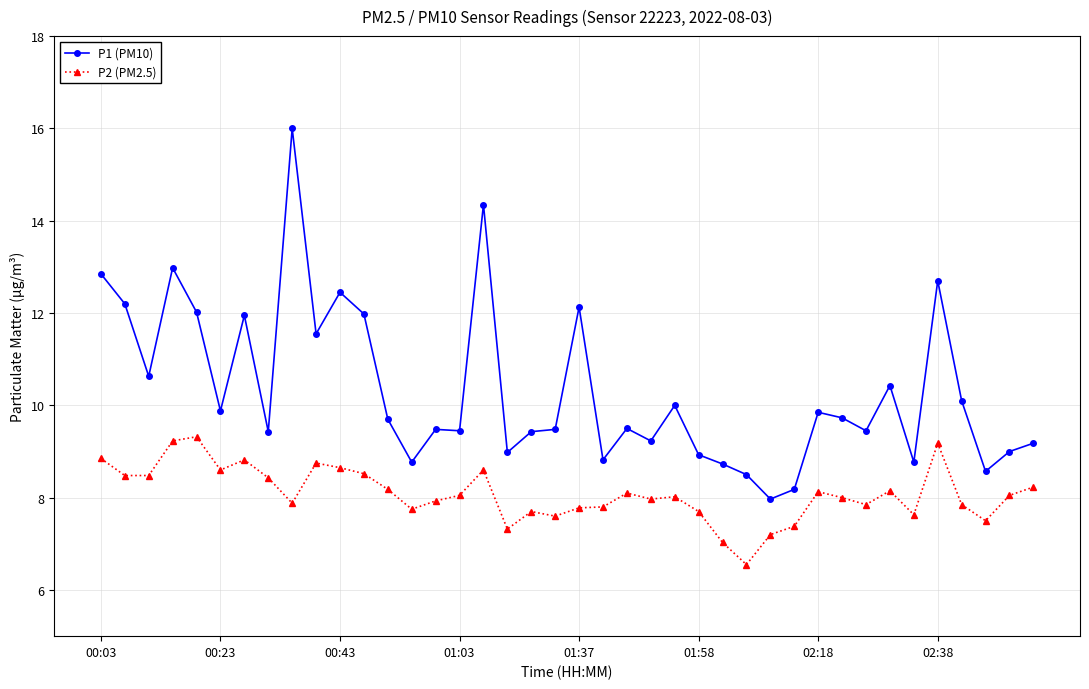

What is the sum of all P2 (PM2.5) values?

323.2